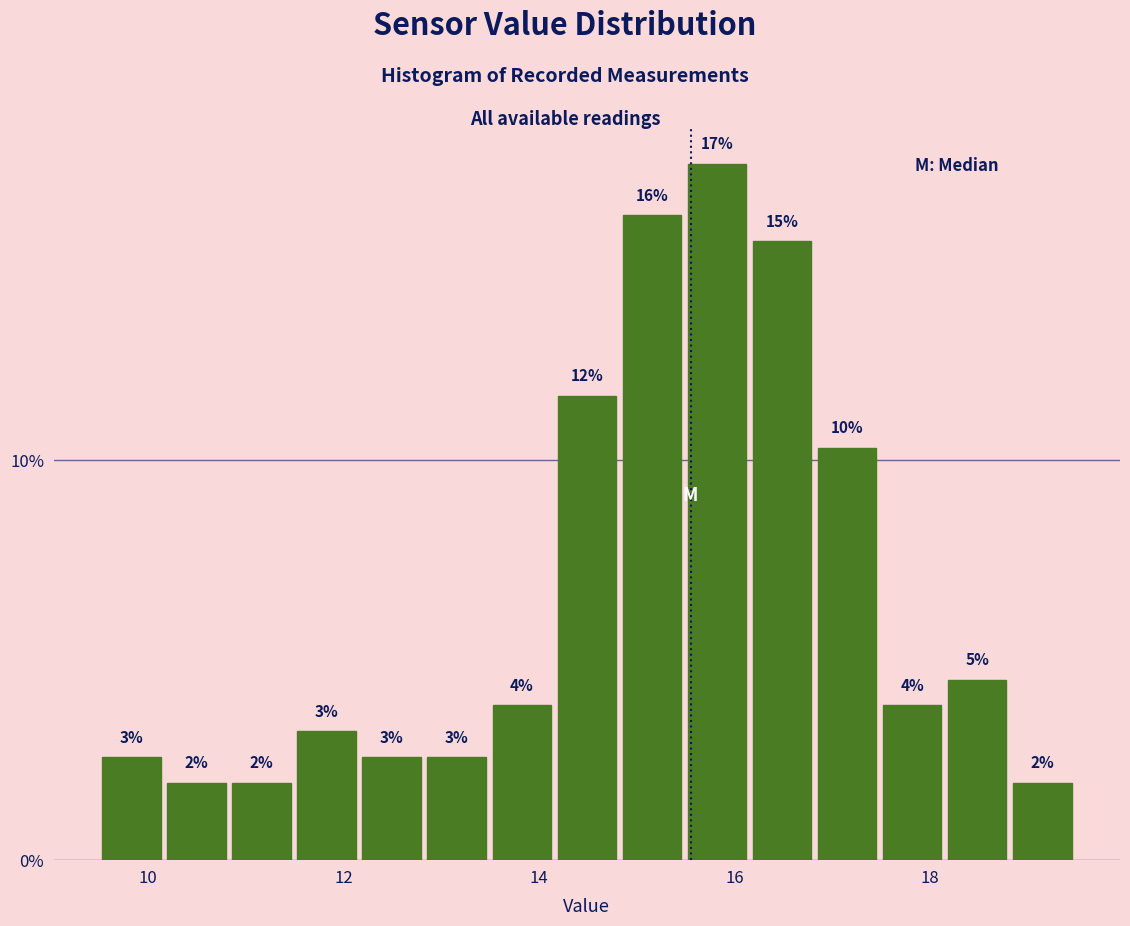

Read against the x-axis, roughly where is the centre of the tallest bar?

15.8